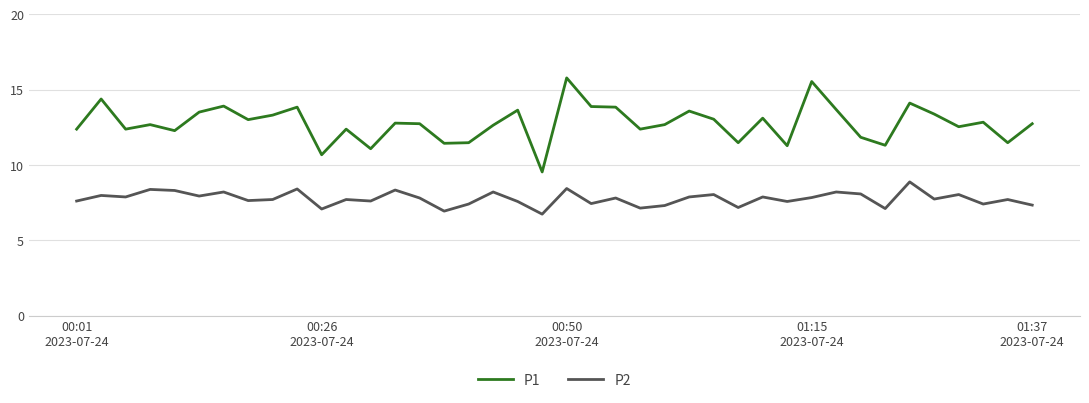

What is the greatest value displayed?

15.8